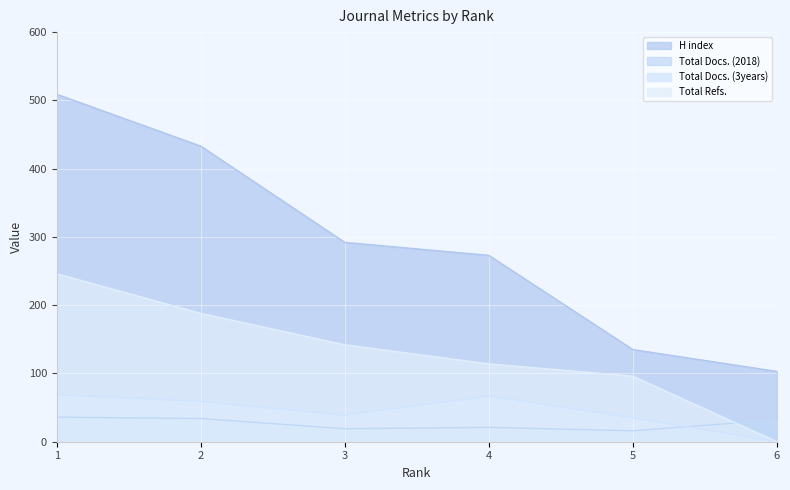

Reading right to left, what are all the values shown in this chart?

H index: 6=103	5=135	4=273	3=292	2=433	1=509
Total Docs. (2018): 6=32	5=16	4=21	3=19	2=34	1=36
Total Docs. (3years): 6=0	5=35	4=67	3=39	2=59	1=69
Total Refs.: 6=0	5=96	4=114	3=142	2=188	1=246